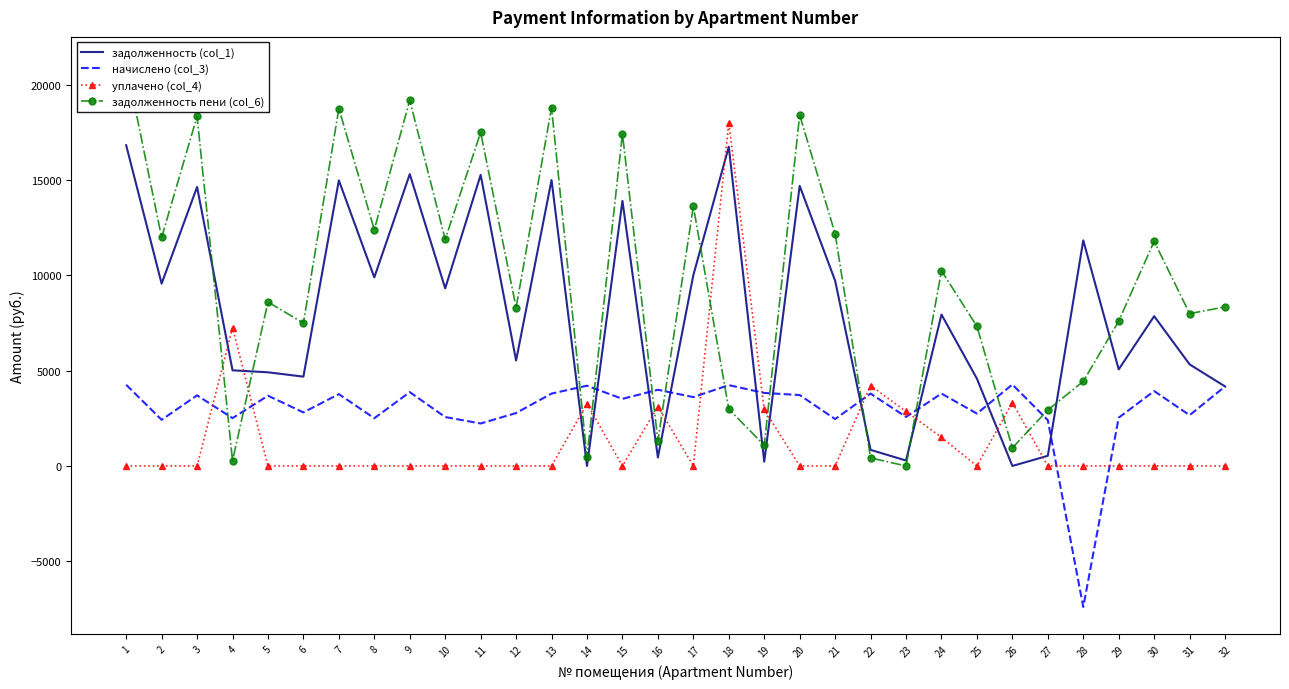

What is the smallest value displayed?

-7394.4